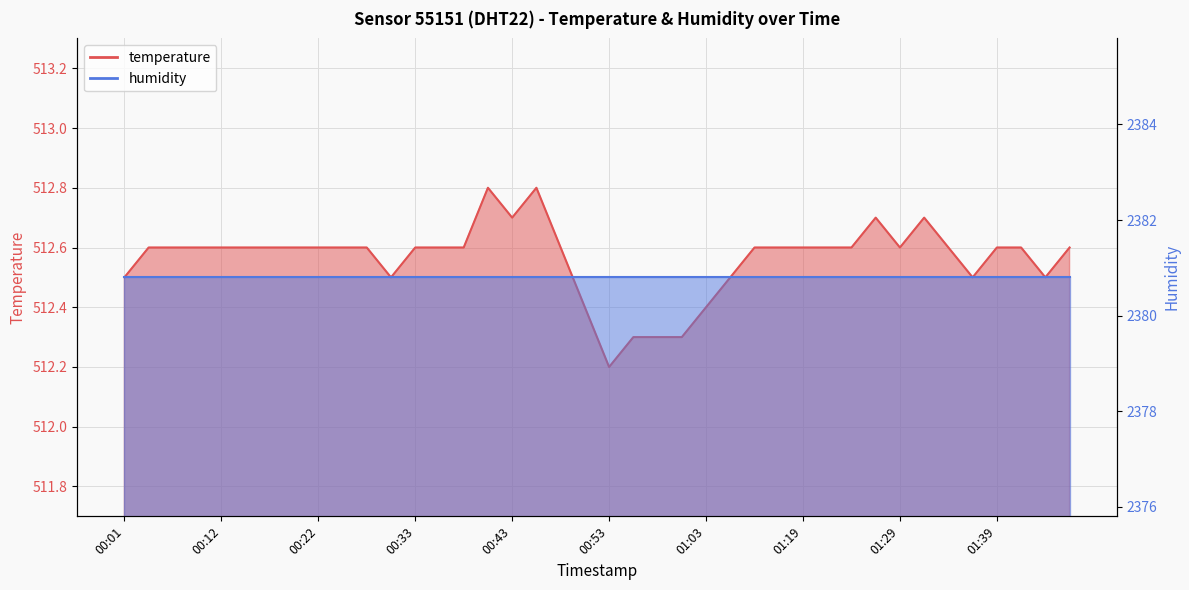

Does the chart have visible grid lines?

Yes